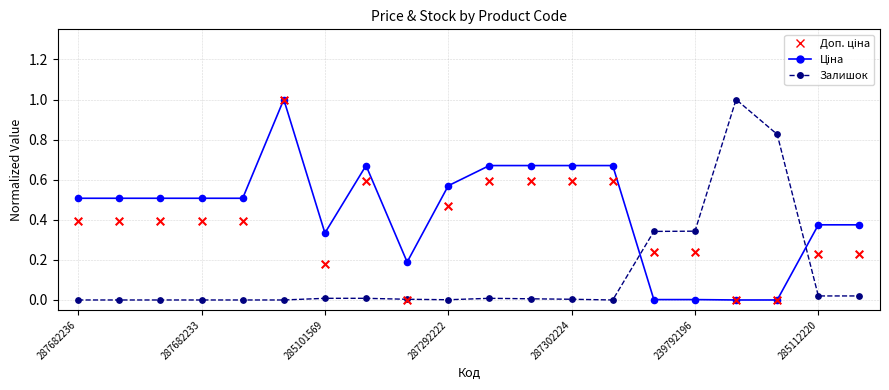

At how many categories does at least one series exceed 0?

20